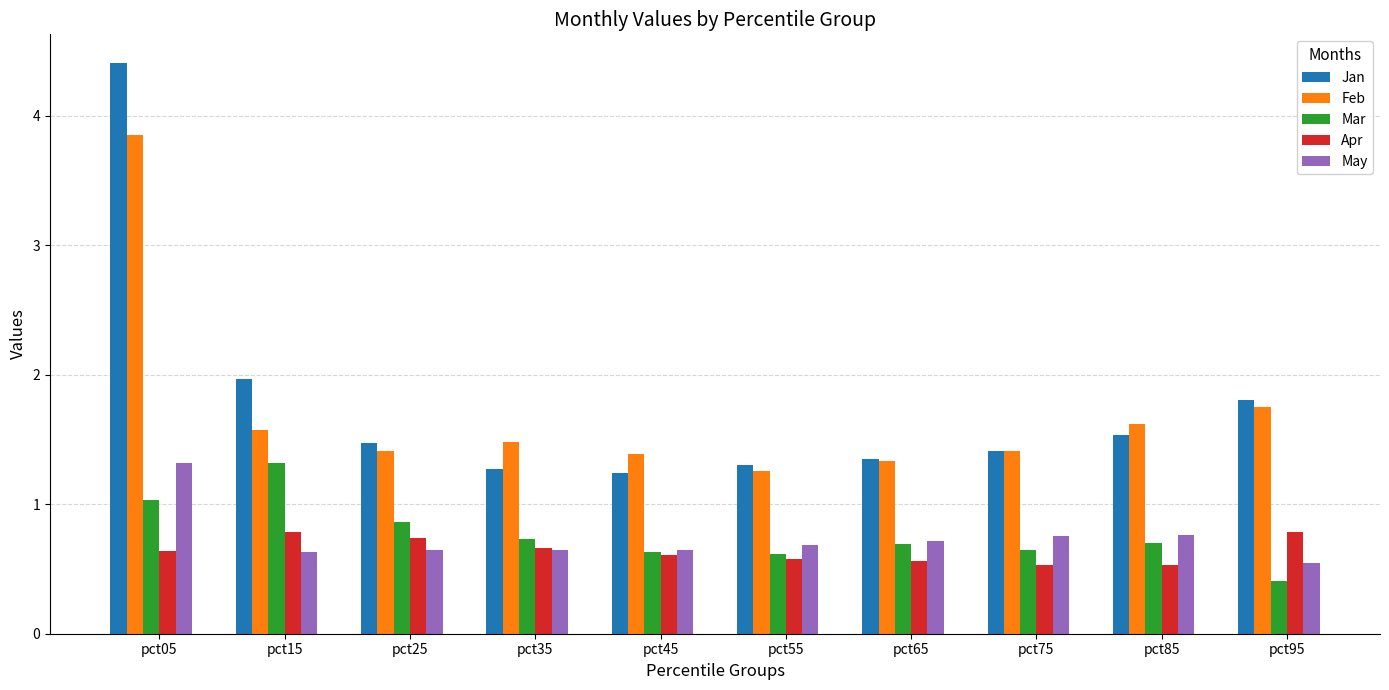

True or false: May has a value of 0.8 at pct95.

False